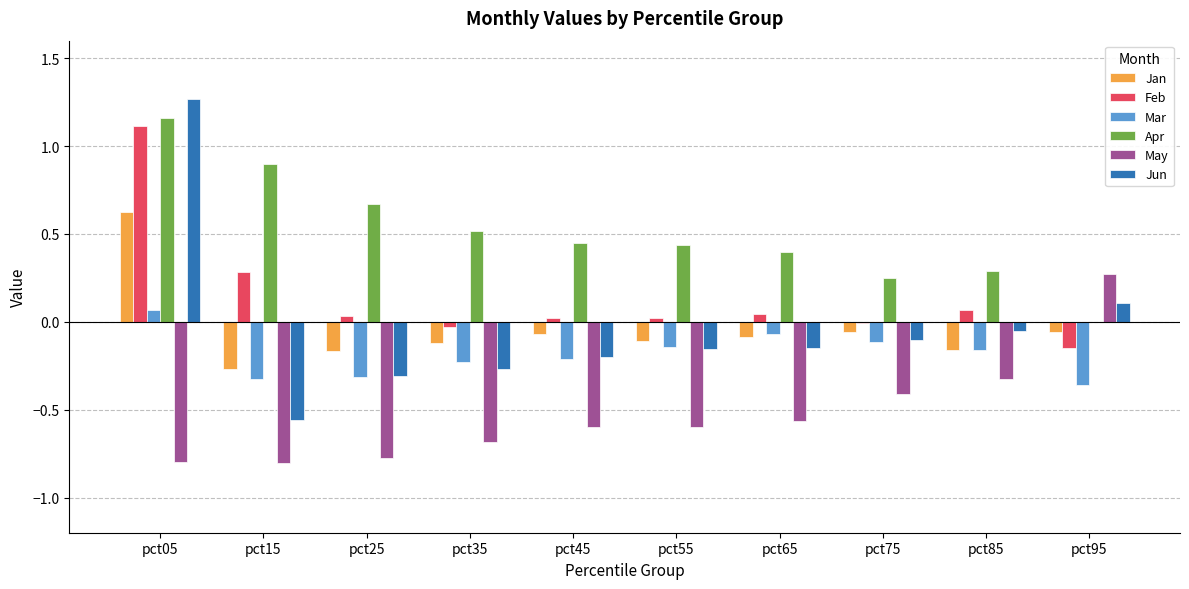

What is the sum of all May values?

-5.3